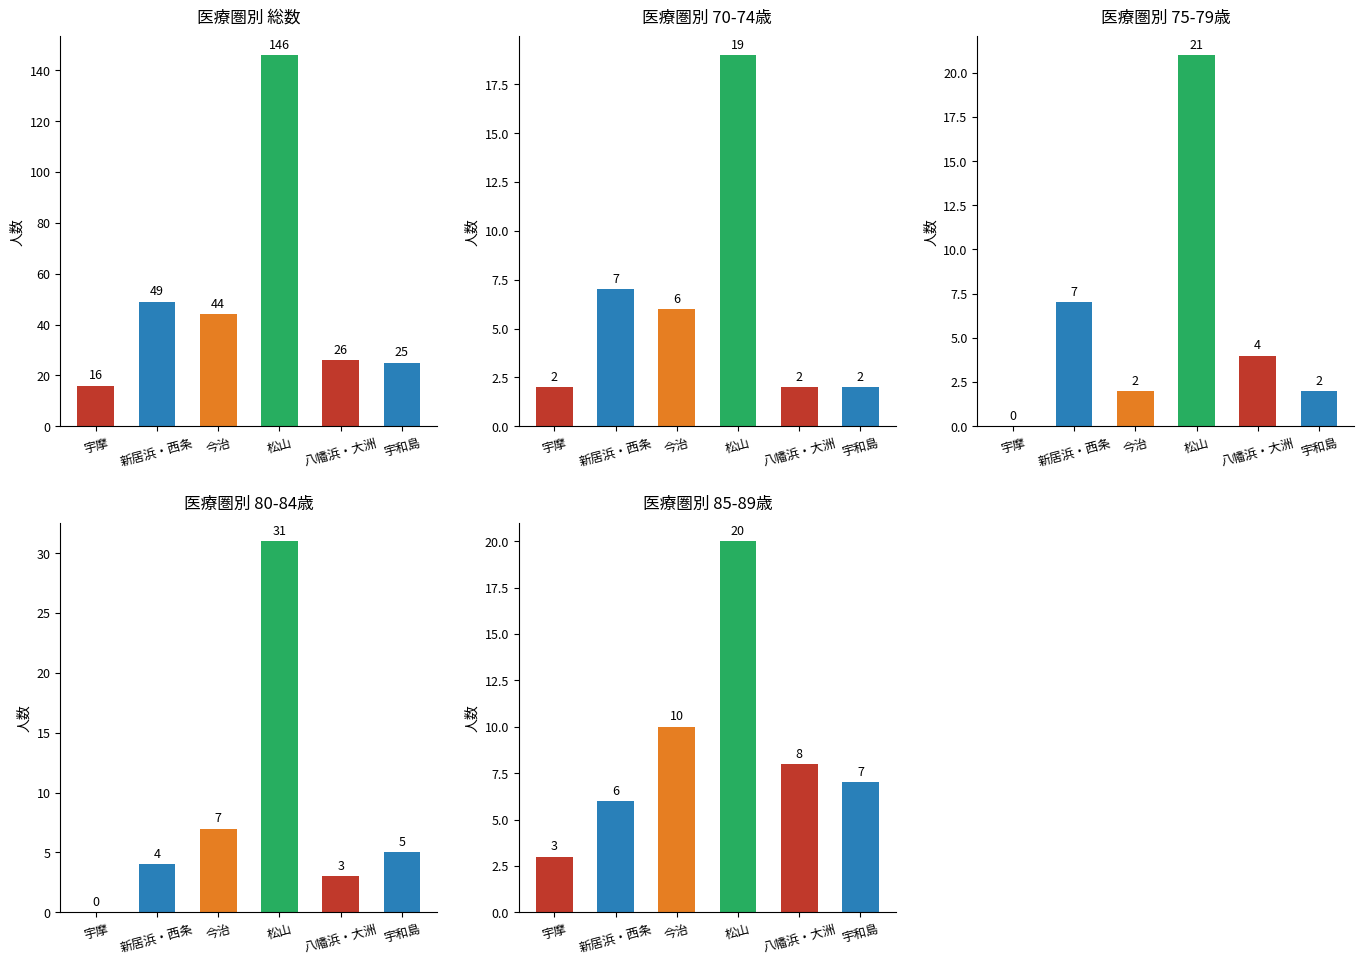

Reading left to right, what are all the values shown in this chart?

総数: 16	49	44	146	26	25
70-74歳: 2	7	6	19	2	2
75-79歳: 0	7	2	21	4	2
80-84歳: 0	4	7	31	3	5
85-89歳: 3	6	10	20	8	7